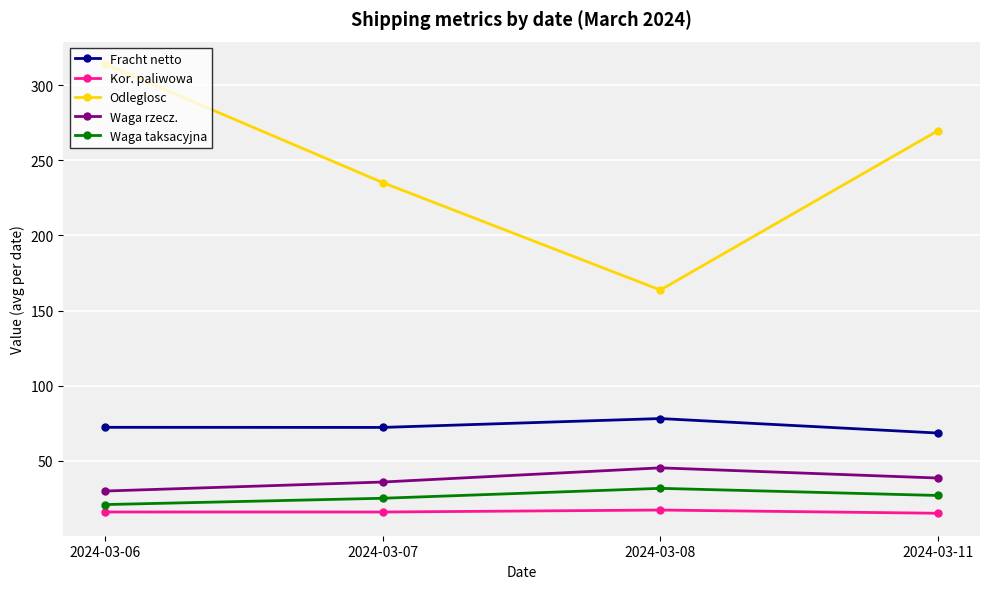

What is the difference between the second highest and minimum values in the Fracht netto series?

3.8